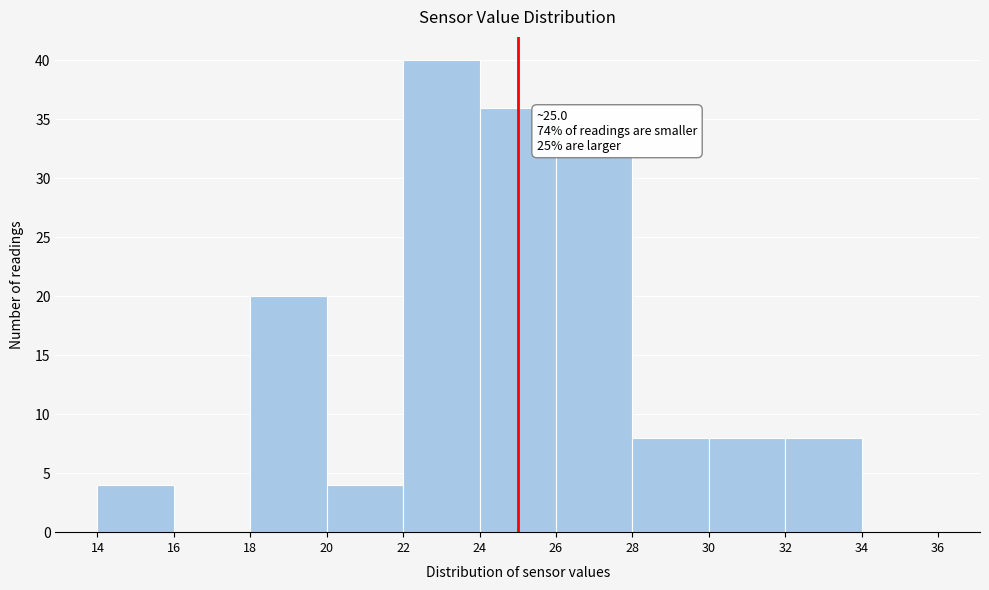

Over which range of the x-axis is the bar tallest?

22 to 24